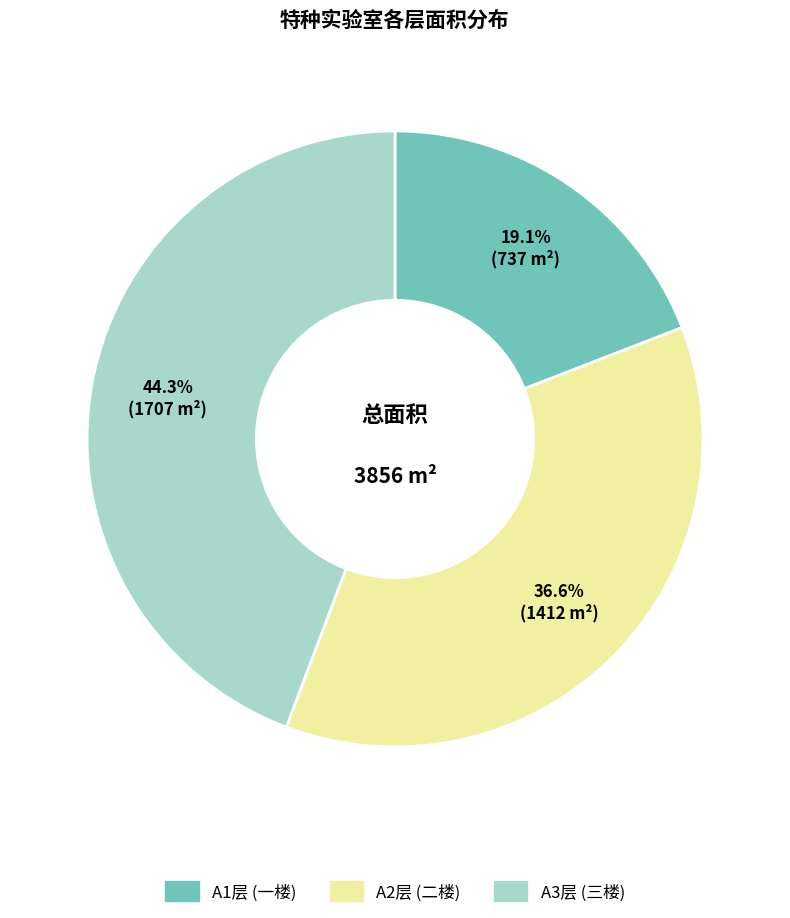

To the nearest percent, what is the average slice percentage?

33%